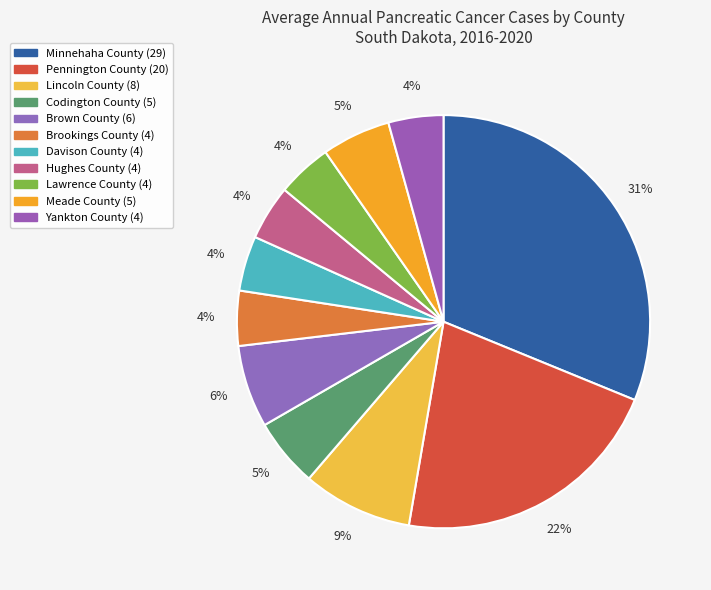

Which category has the smallest portion of the pie?

Brookings County